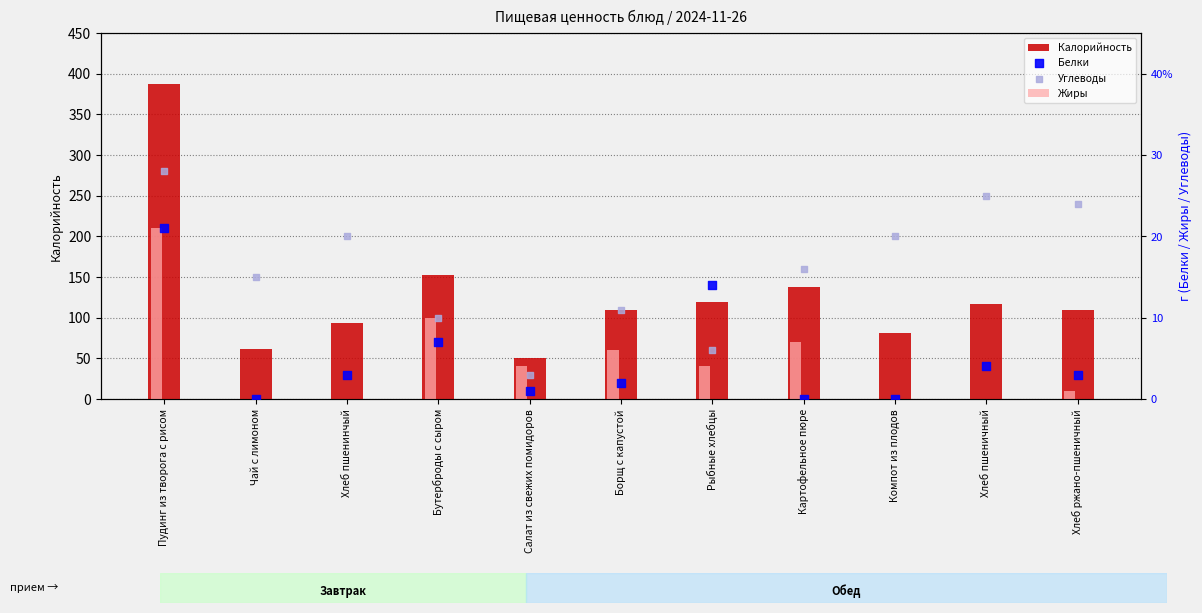

At which category is the sum across all series the highest?

Пудинг из творога с рисом